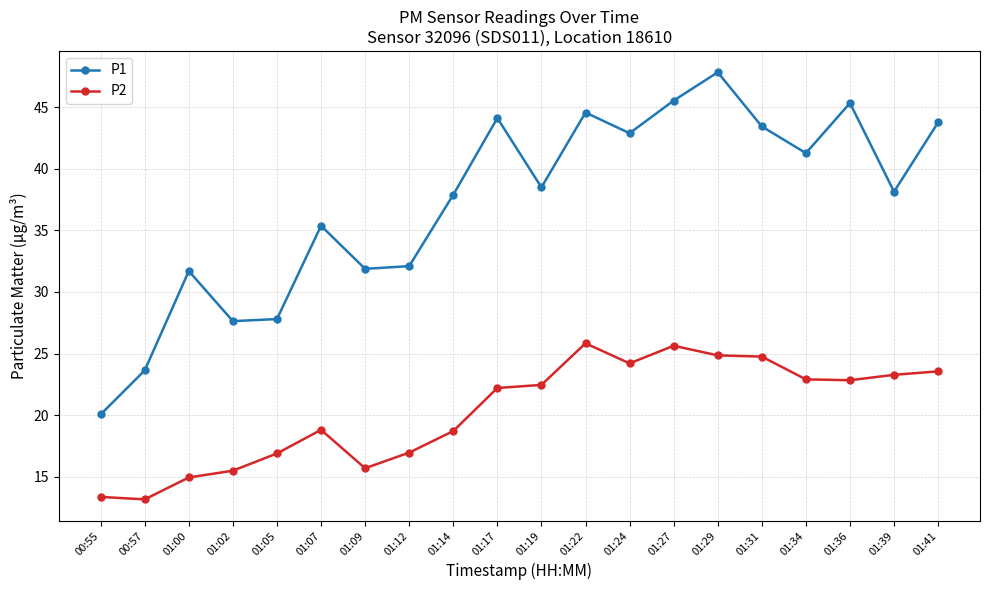

What is the greatest value displayed?

47.9